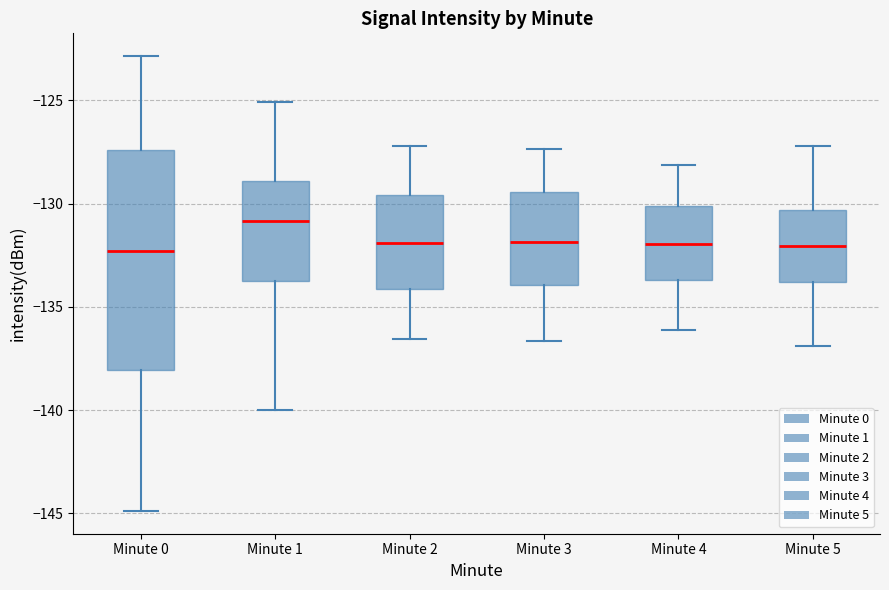

Reading left to right, read every box against the y-axis: the position of its median line, the range the box covers, and the ends of its whiskers. The values are not printed on the chart, so give them approximately, as read against the axis.

Minute 0: median -132.5, box -138.0 to -127.5, whiskers -145.0 to -123.0
Minute 1: median -131.0, box -133.5 to -129.0, whiskers -140.0 to -125.0
Minute 2: median -132.0, box -134.0 to -129.5, whiskers -136.5 to -127.0
Minute 3: median -132.0, box -134.0 to -129.5, whiskers -136.5 to -127.5
Minute 4: median -132.0, box -133.5 to -130.0, whiskers -136.0 to -128.0
Minute 5: median -132.0, box -134.0 to -130.5, whiskers -137.0 to -127.0